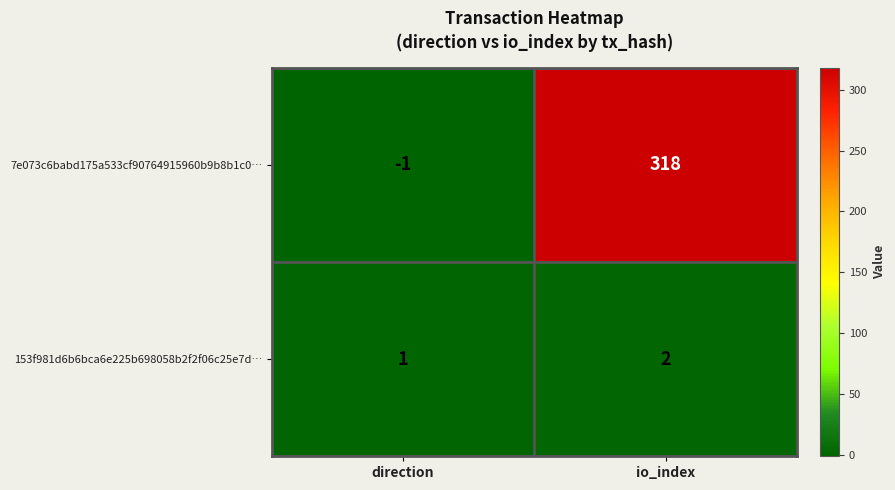

What is the difference between the 7e073c6babd175a533cf90764915960b9b8b1c0… values at io_index and direction?

319